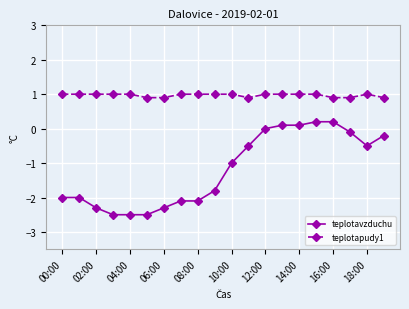

Rank the series by their maximum value, from highest to lowest.

teplotapudy1, teplotavzduchu